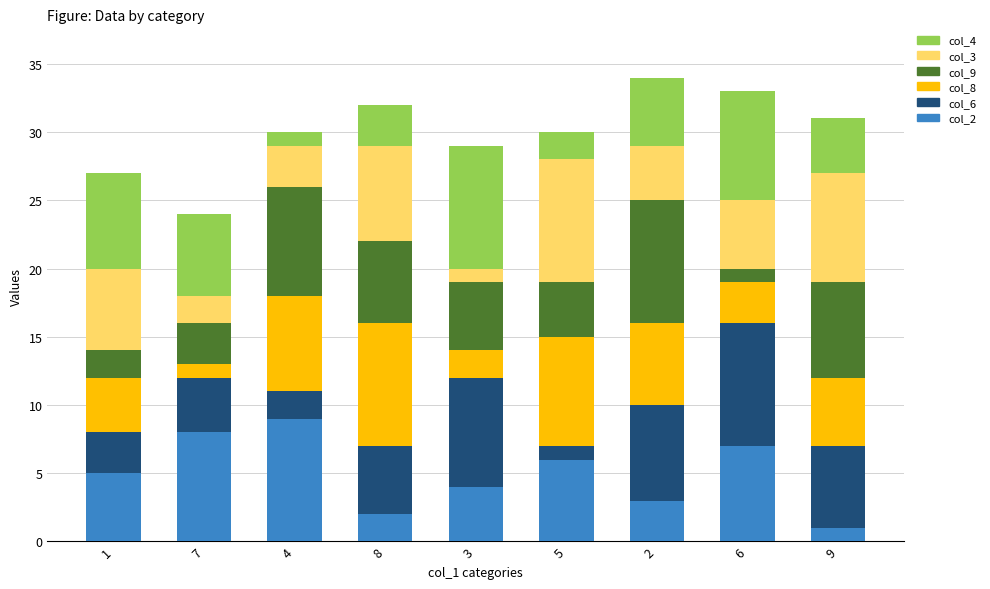

Is it true that col_2 equals 3 at 2?

True